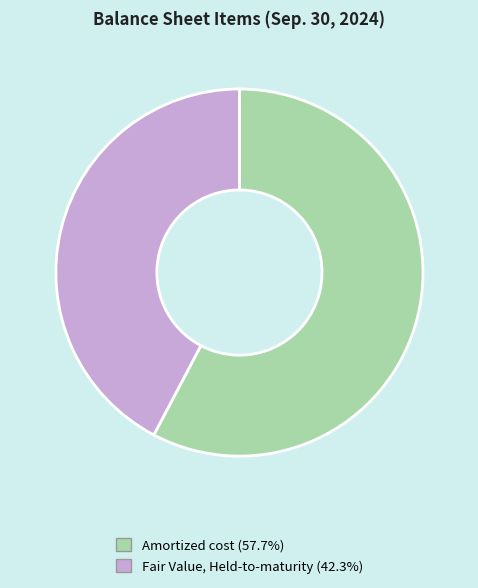

Count the number of slices in the pie.

2